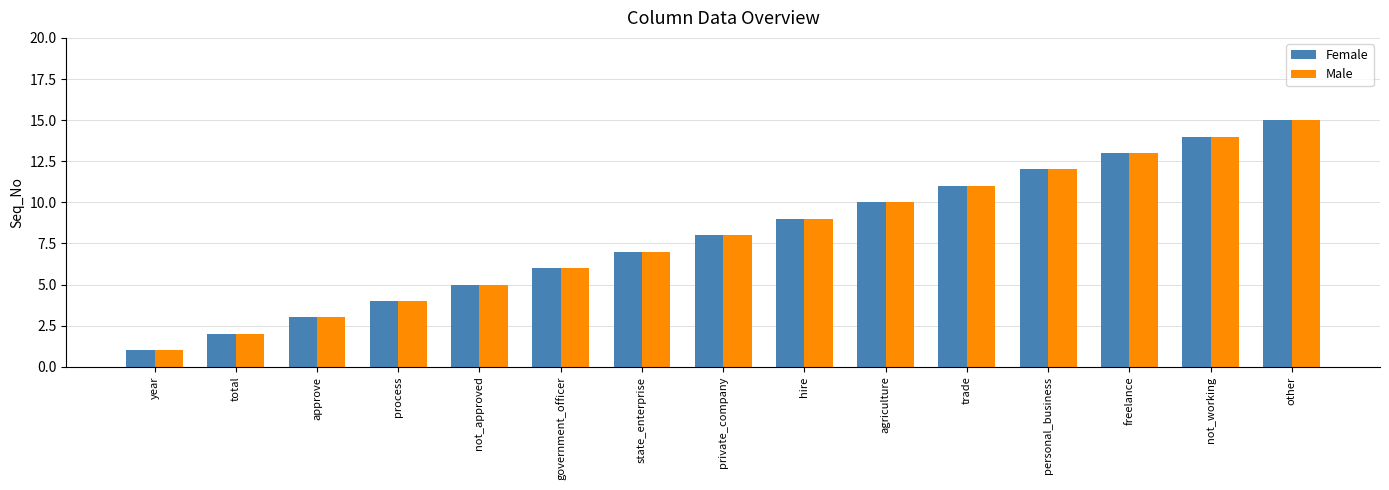

True or false: Female has a value of 6 at agriculture.

False